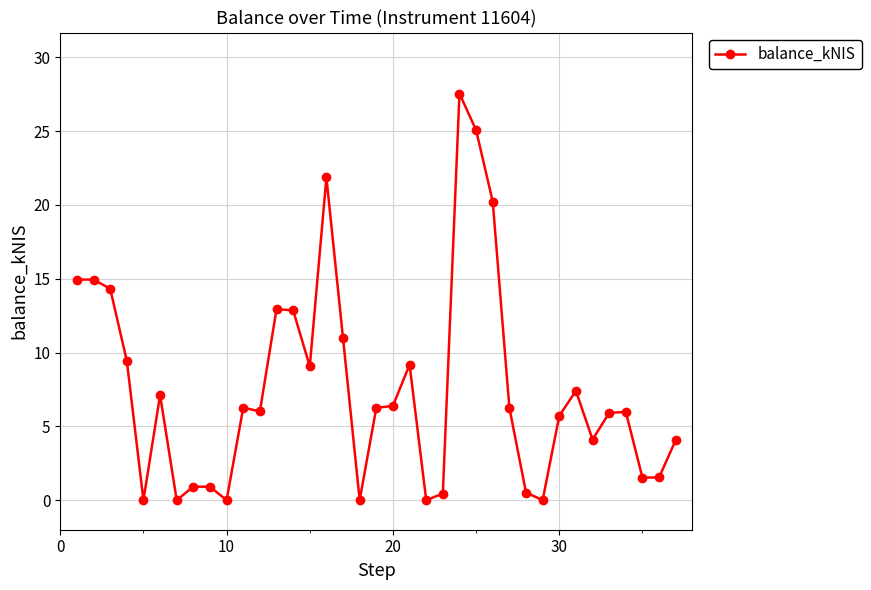

What is the greatest value displayed?

27.5